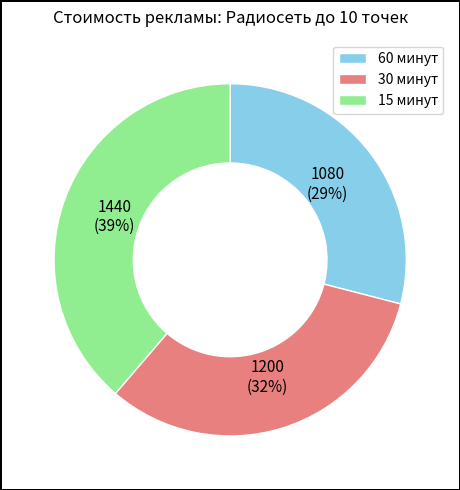

To the nearest percent, what portion does 30 минут represent?

32%